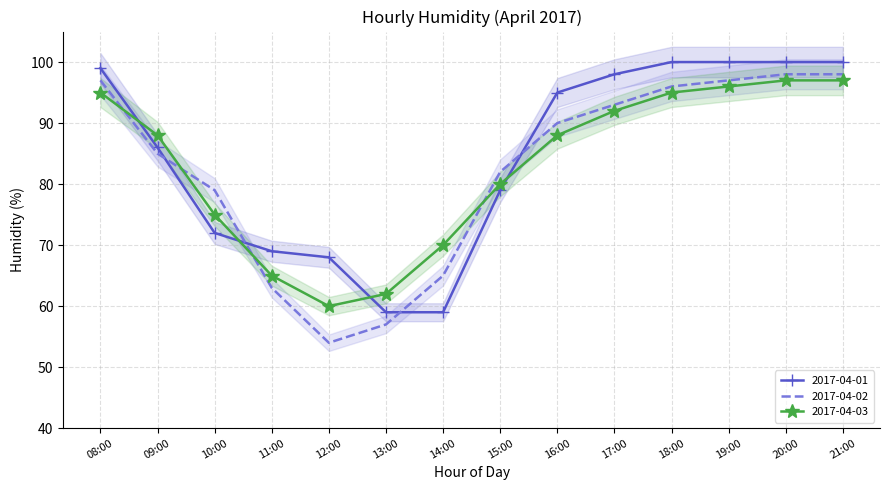

What is the sum of all 2017-04-03 values?

1160